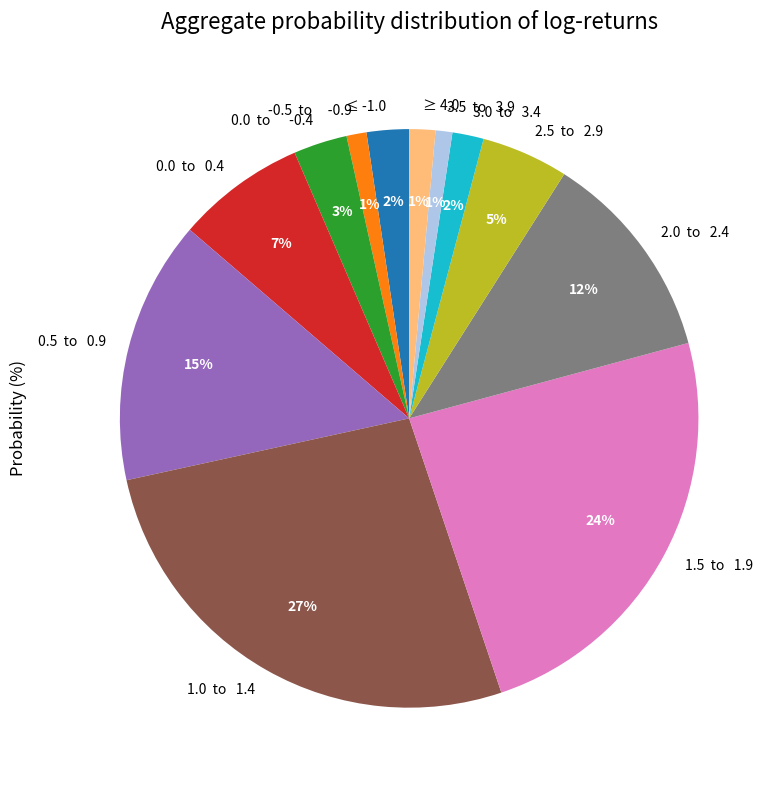

Which slice is the largest?

1.0 to 1.4